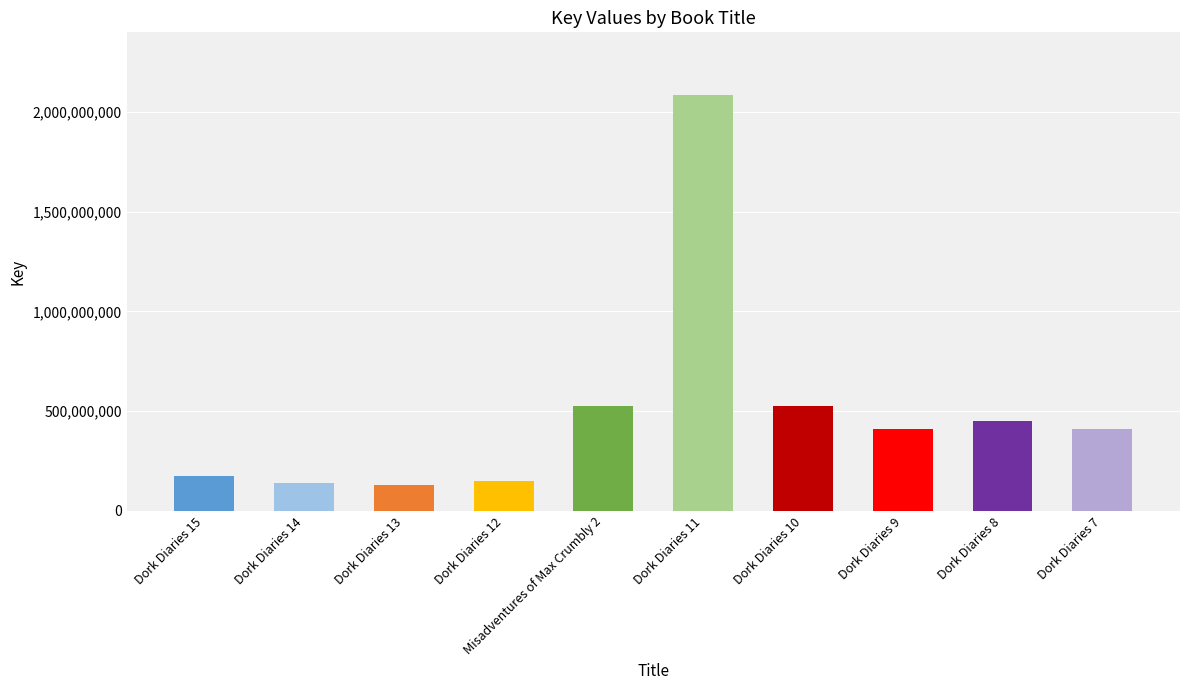

How many distinct data groups are displayed?

1